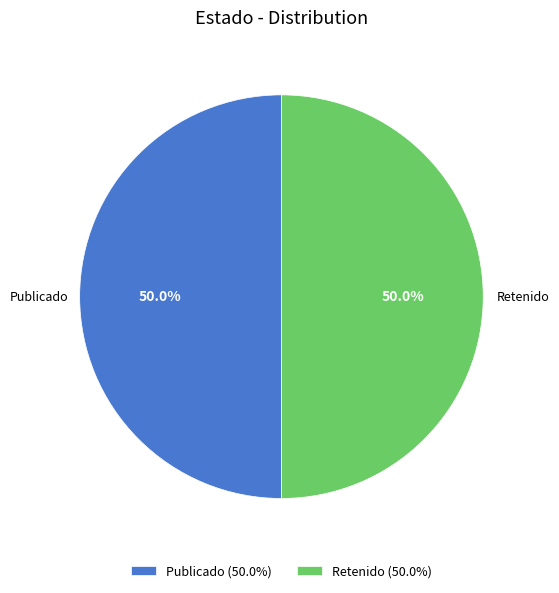

What is the total percentage of Retenido (50.0%) and Publicado (50.0%)?

100.0%